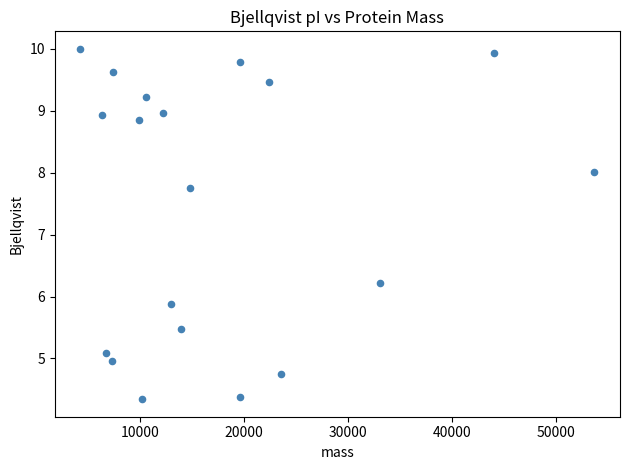

What is the range of Y values (max minus min)?

5.7